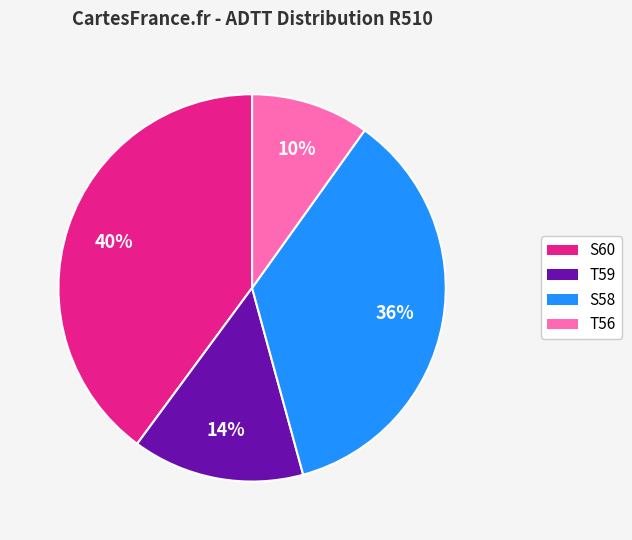

Rank the categories by value from highest to lowest.

S60, S58, T59, T56